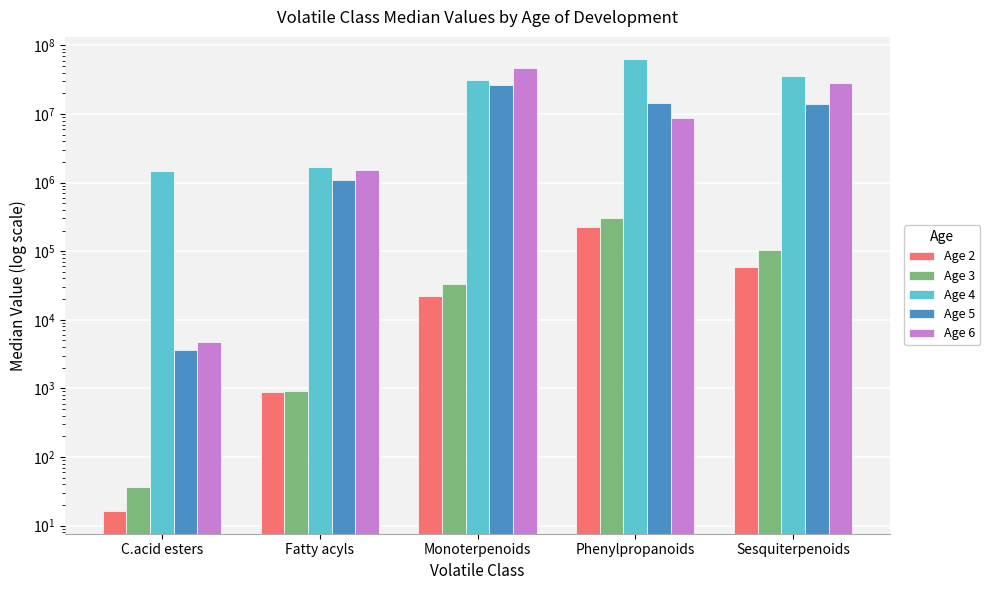

At which category is the sum across all series the highest?

Monoterpenoids